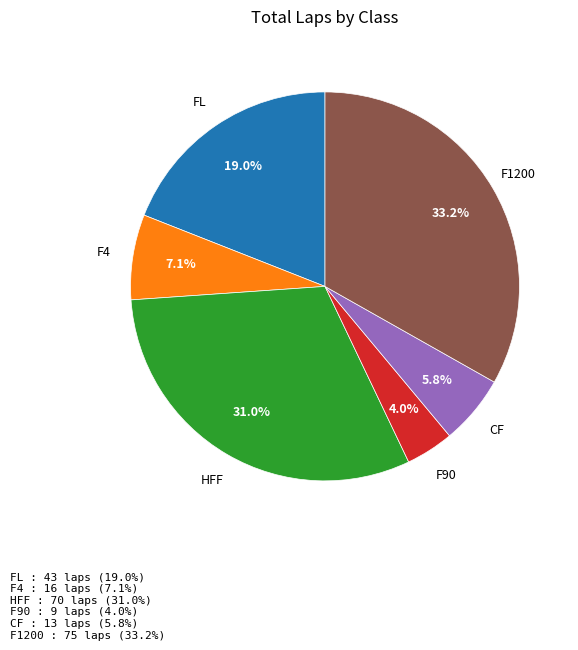

Which slice is the smallest?

F90